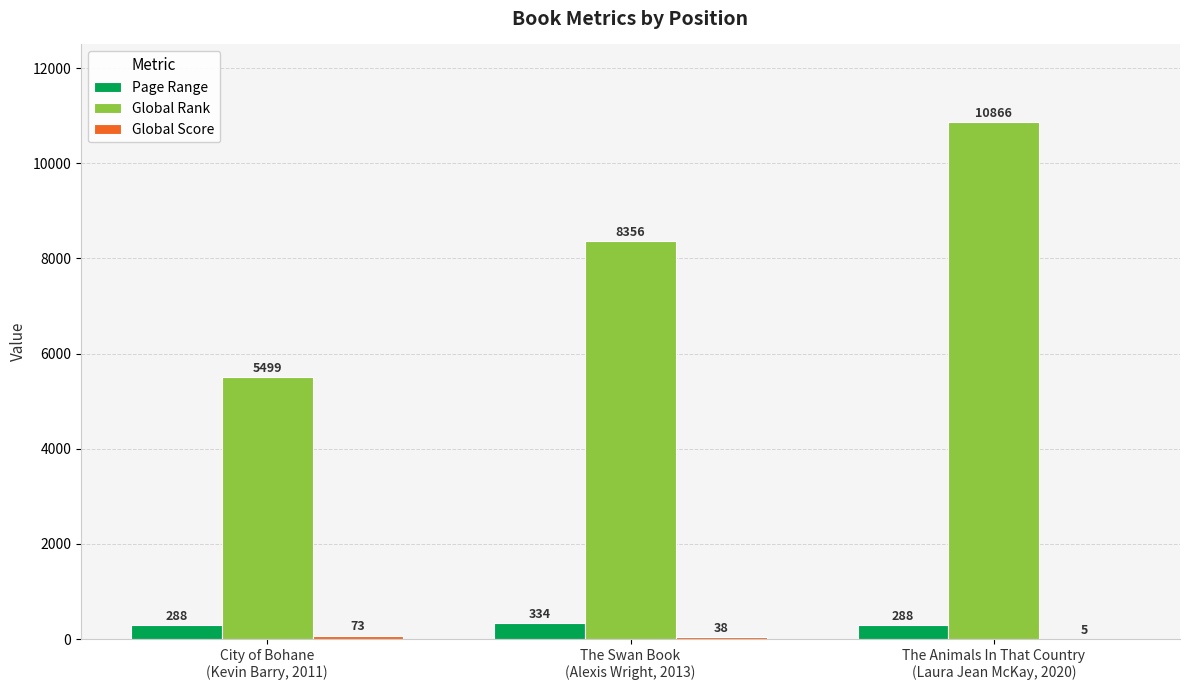

Which series has the largest range (max minus min)?

Global Rank